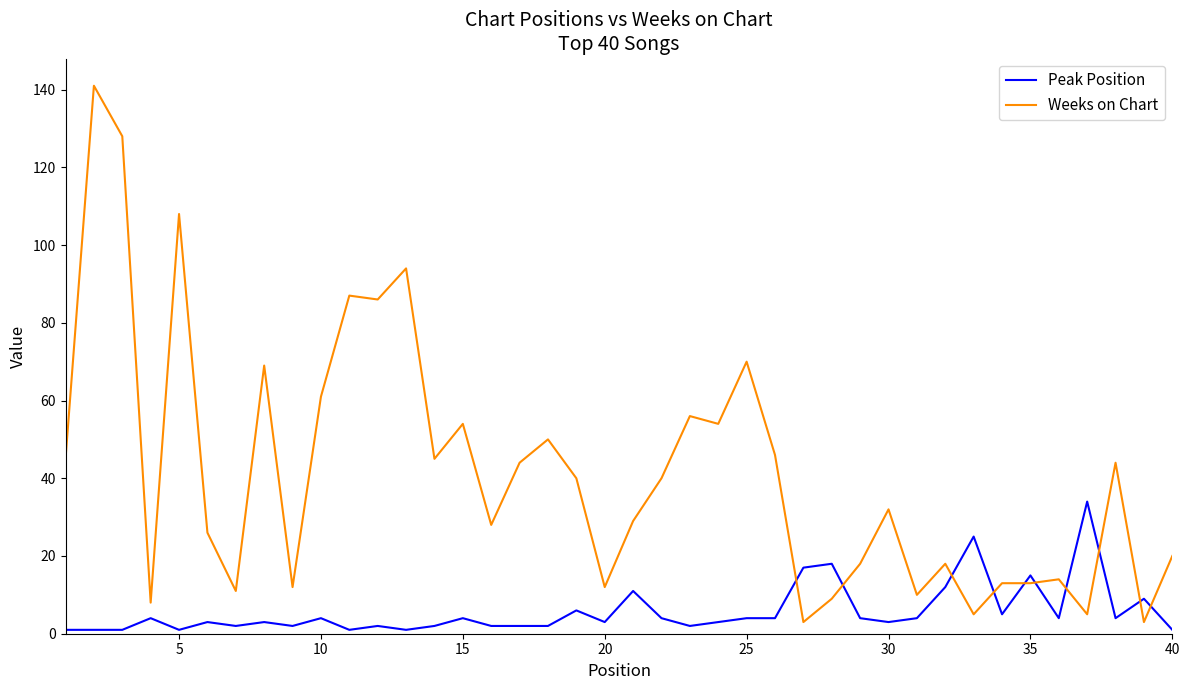

Which series has the largest range (max minus min)?

Weeks on Chart